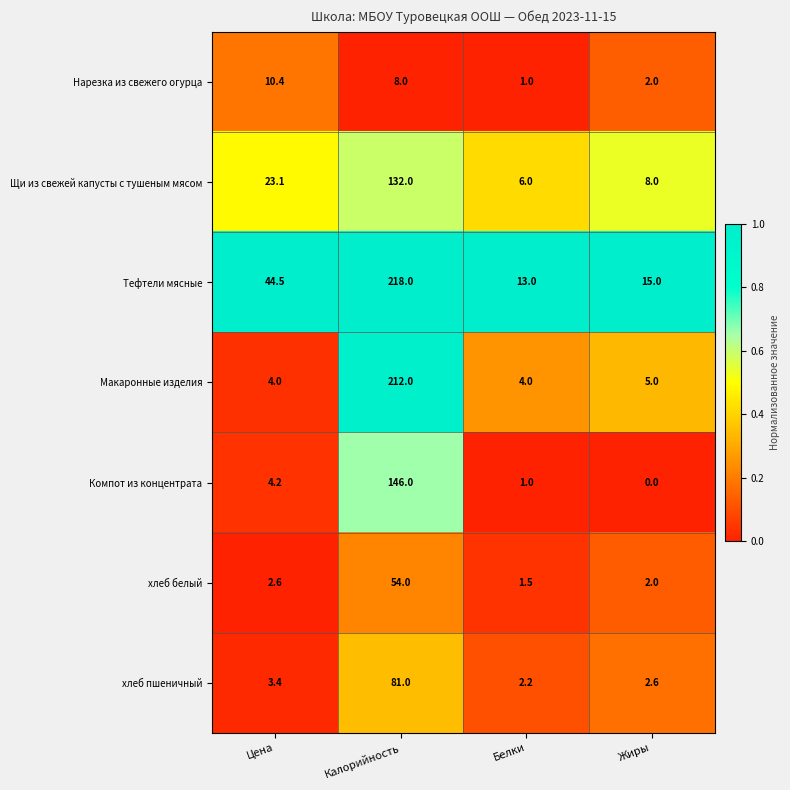

At how many categories does at least one series exceed 0?

4